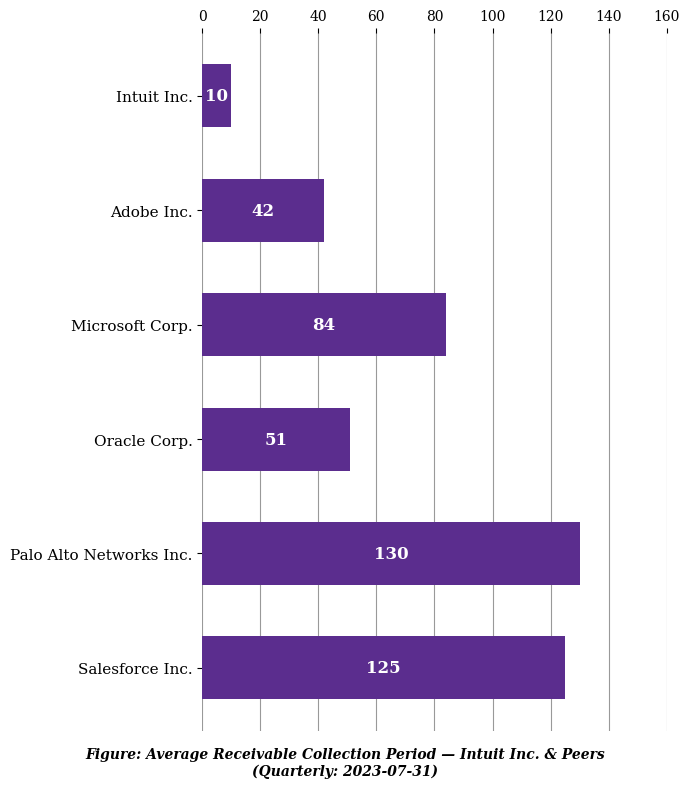

Reading top to bottom, list all the values displayed in this chart.

Intuit Inc.=10	Adobe Inc.=42	Microsoft Corp.=84	Oracle Corp.=51	Palo Alto Networks Inc.=130	Salesforce Inc.=125